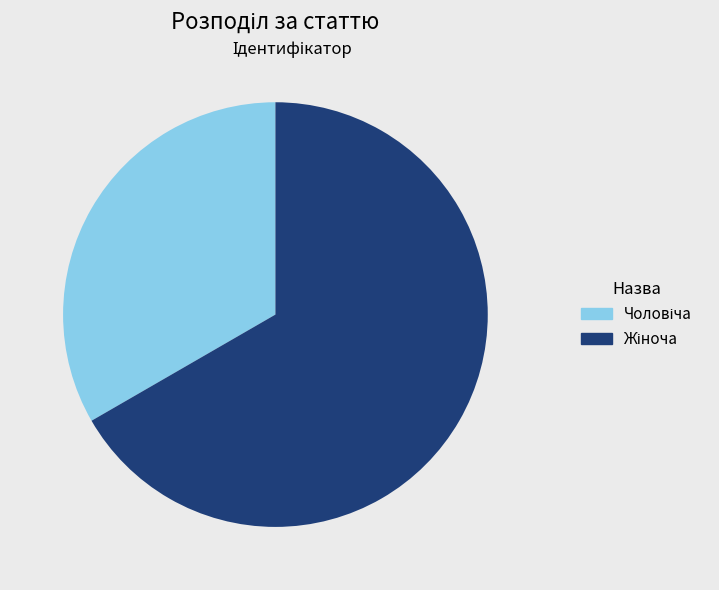

Is there any slice that represents more than half of the pie?

Yes